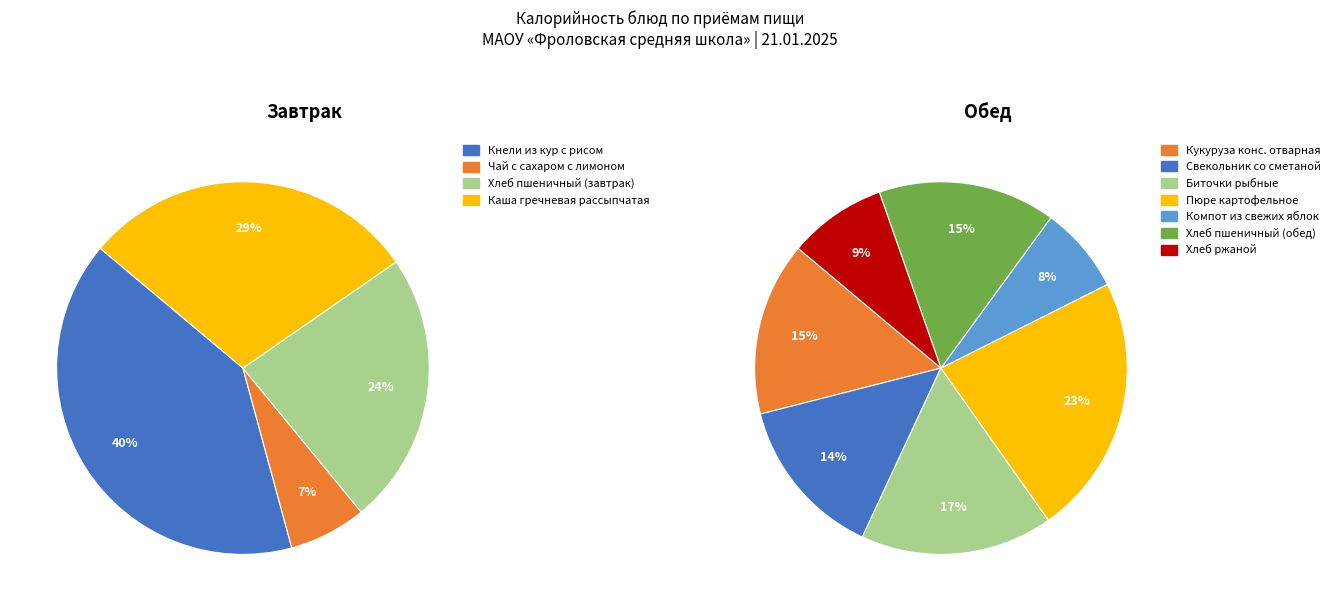

Does any single category account for the majority?

No